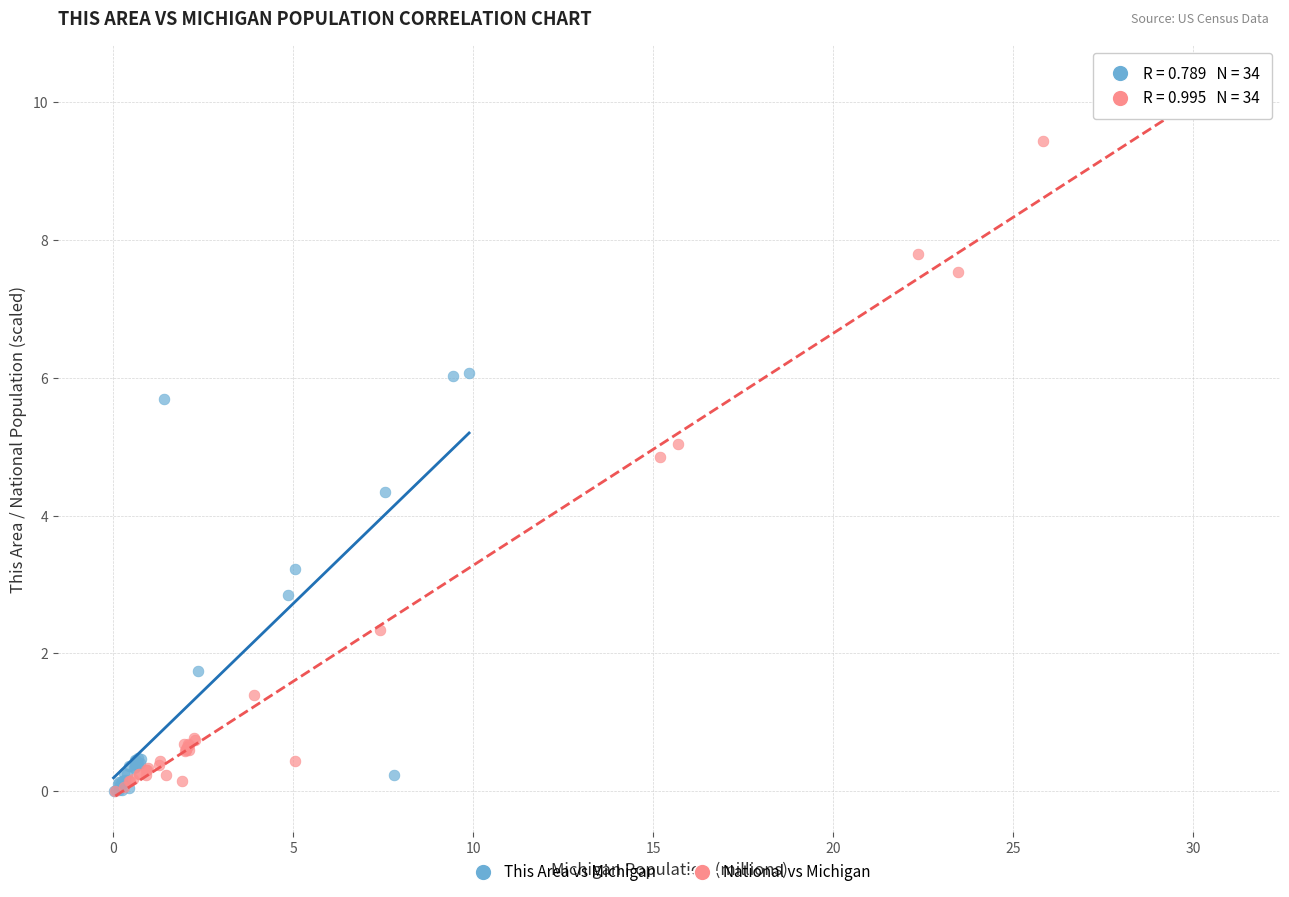

Which series has the widest spread of Y values?

National vs Michigan